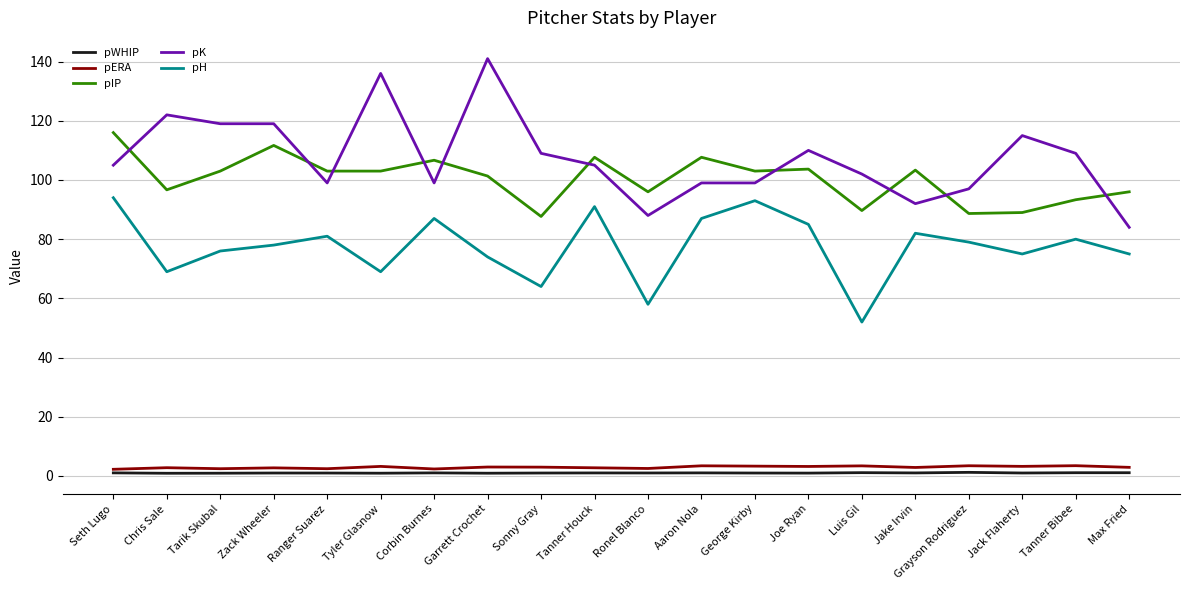

What is the sum of the pH values at Joe Ryan and Chris Sale?

154.0